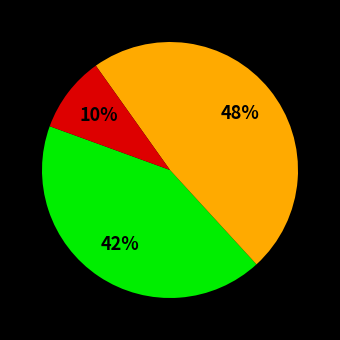

Is there any slice that represents more than half of the pie?

No